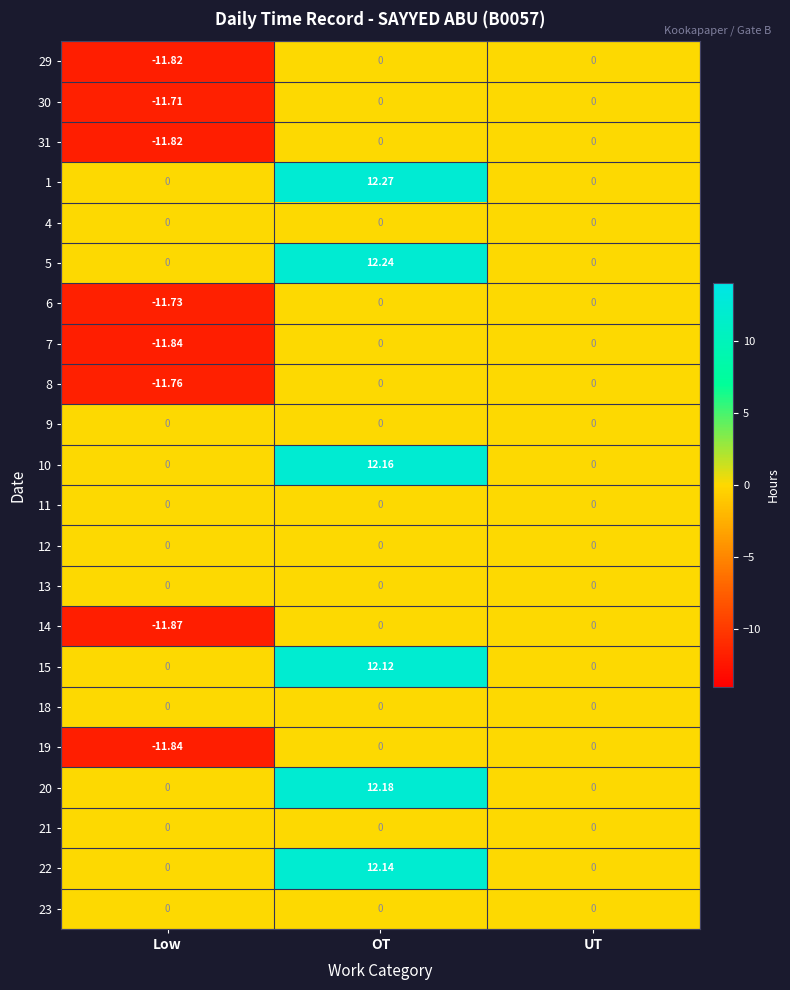

Which series has the largest total across all categories?

1